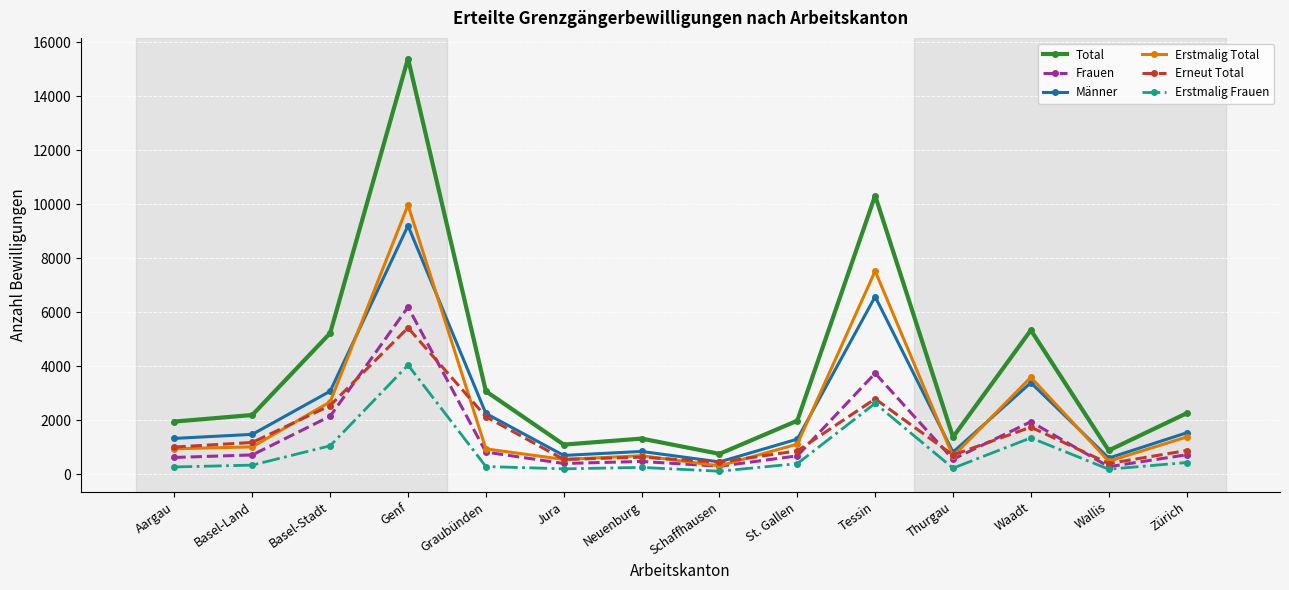

Rank the series by their maximum value, from highest to lowest.

Total, Erstmalig Total, Männer, Frauen, Erneut Total, Erstmalig Frauen